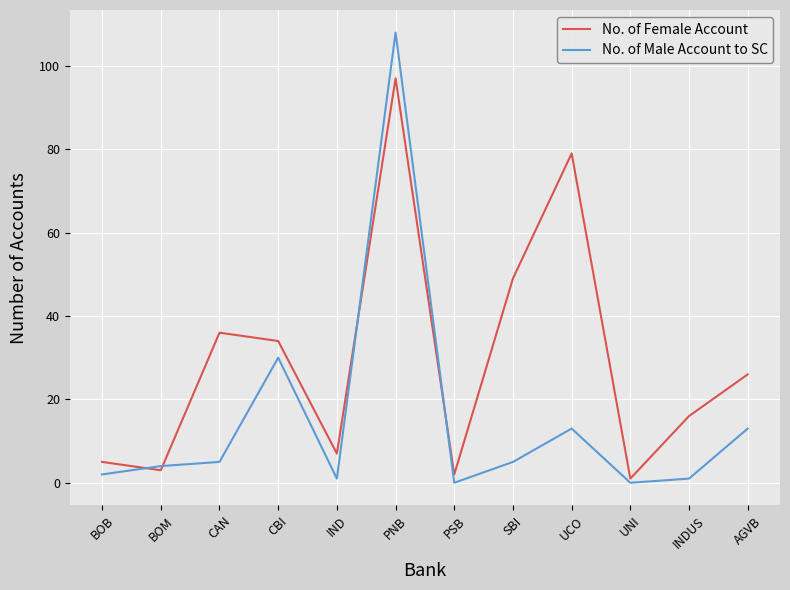

What is the sum of all No. of Male Account to SC values?

182